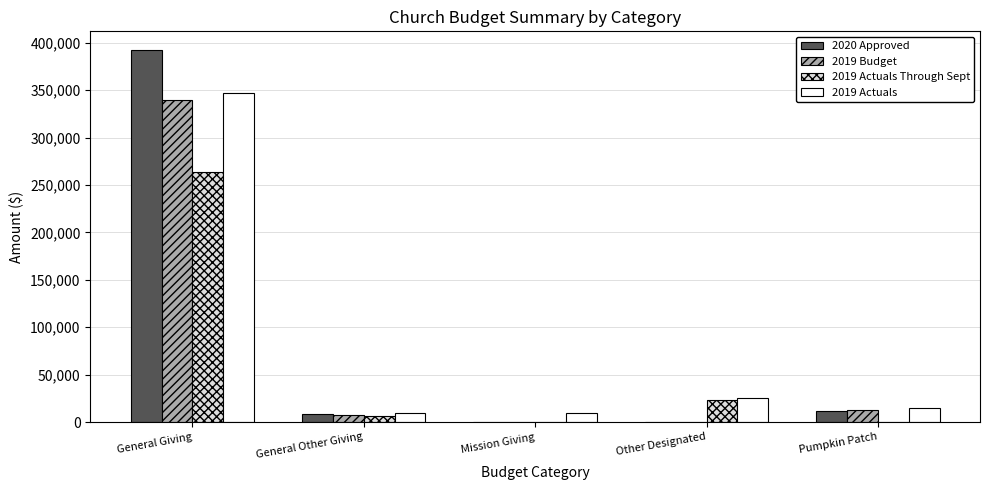

What are all the series names shown in the legend?

2020 Approved, 2019 Budget, 2019 Actuals Through Sept, 2019 Actuals